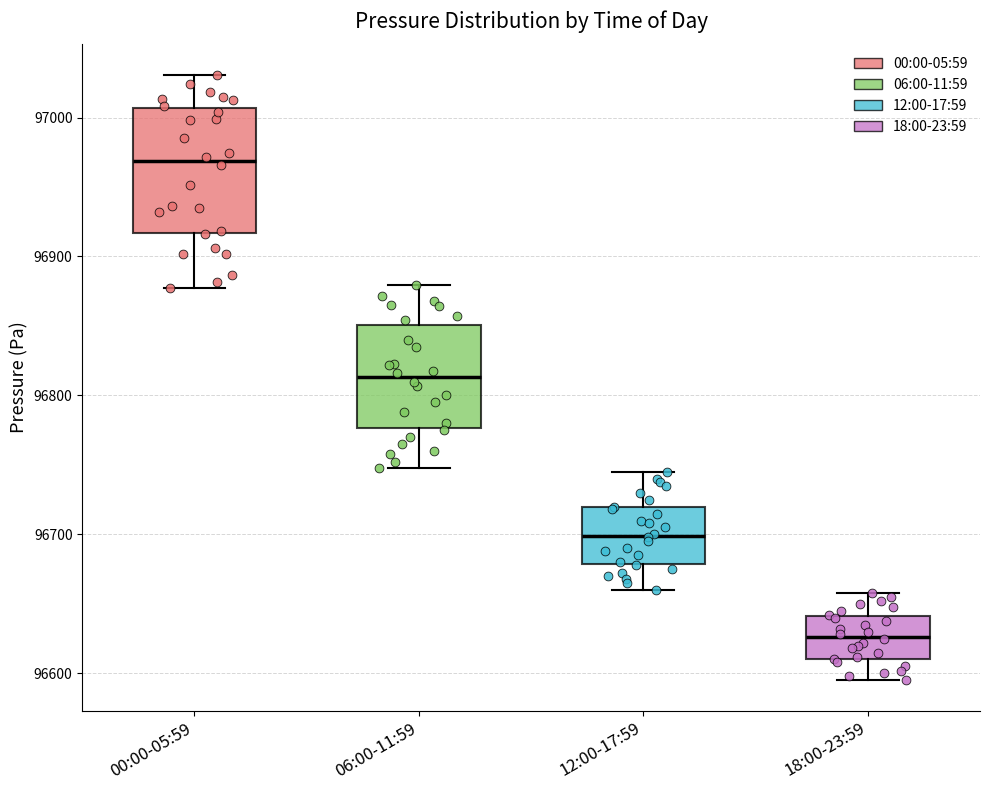

Which box has the lowest median line?

18:00-23:59